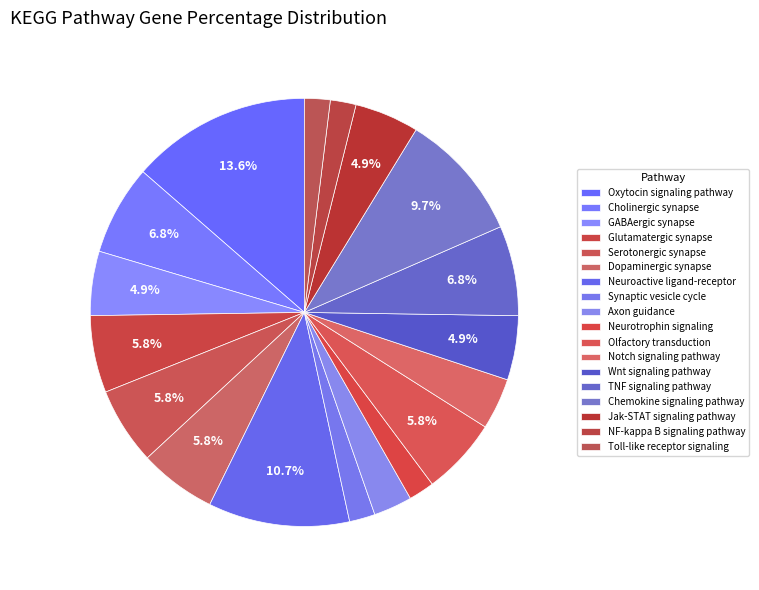

Which category has the biggest portion of the pie?

Oxytocin signaling pathway